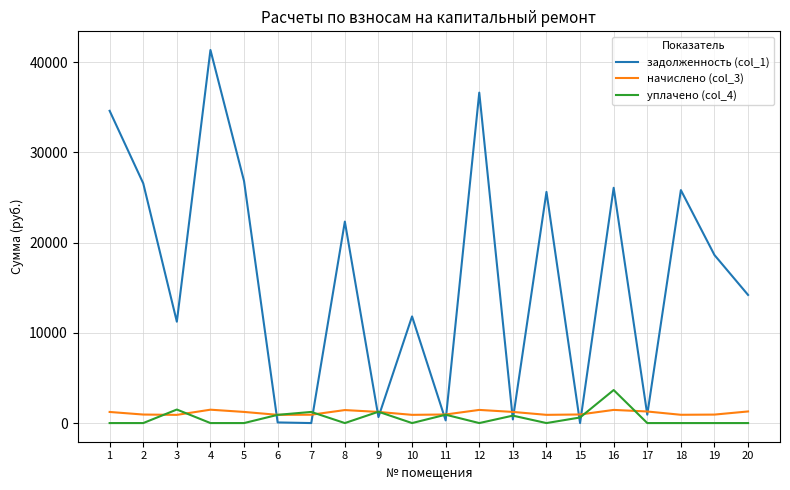

True or false: уплачено (col_4) and задолженность (col_1) intersect in this chart.

True